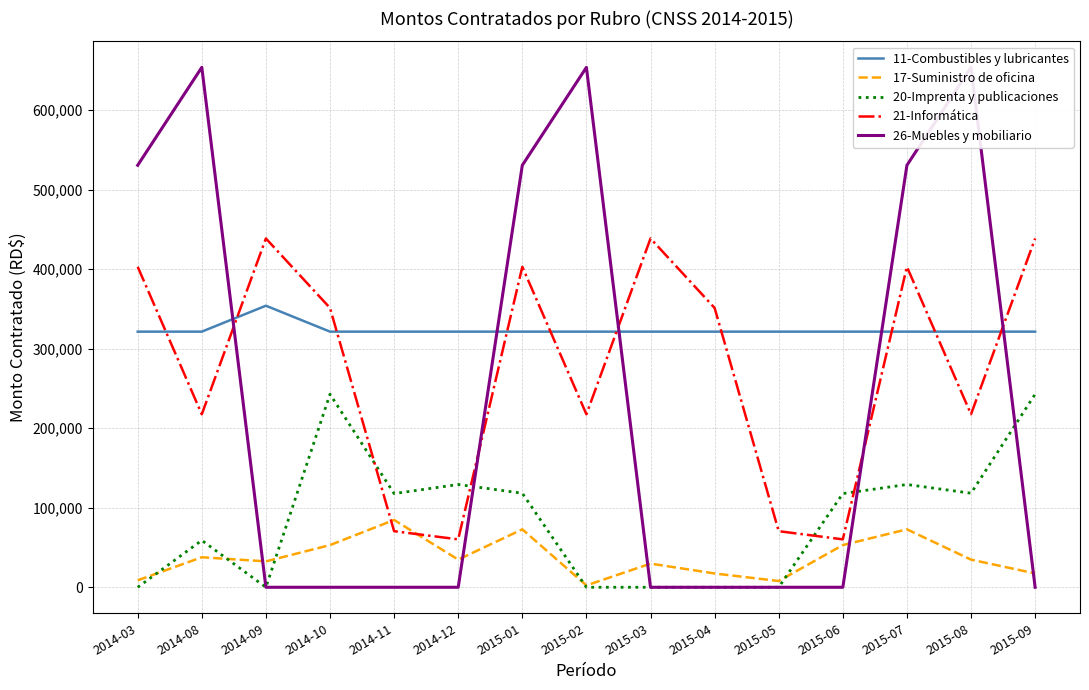

The value of 21-Informática at 2015-07 is 648394.8. True or false?

False